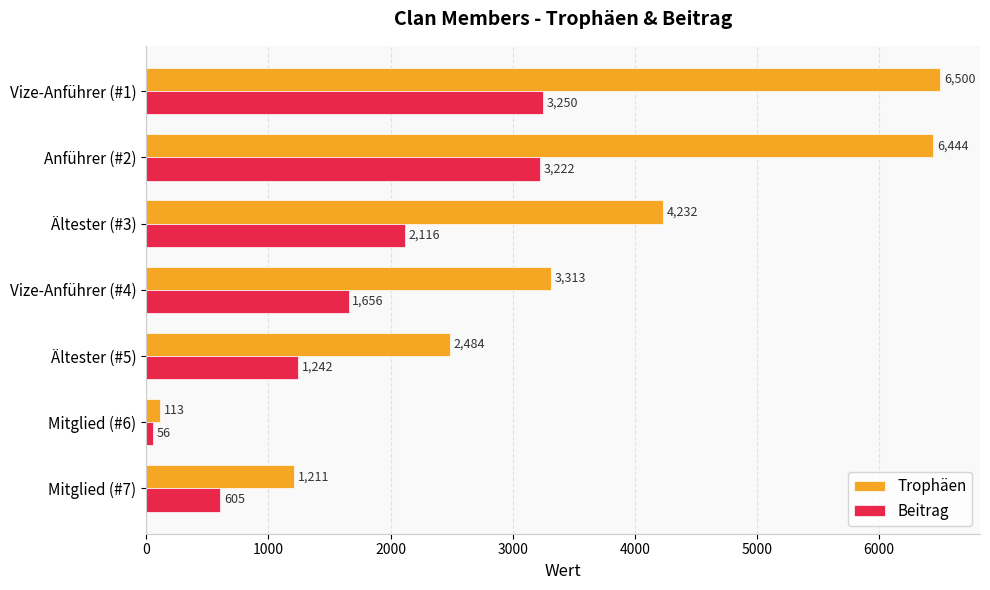

At which category is the sum across all series the highest?

Vize-Anführer (#1)